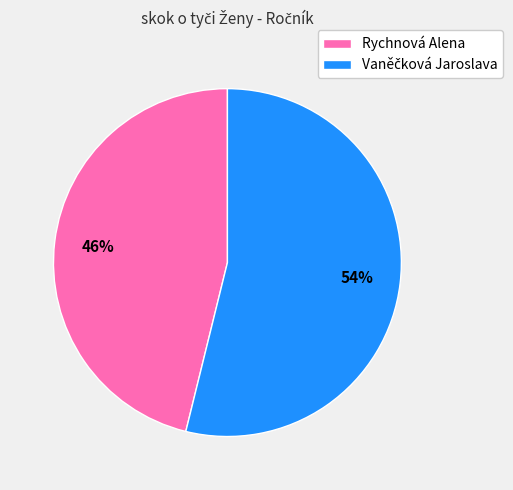

To the nearest percent, what is the average slice percentage?

50%